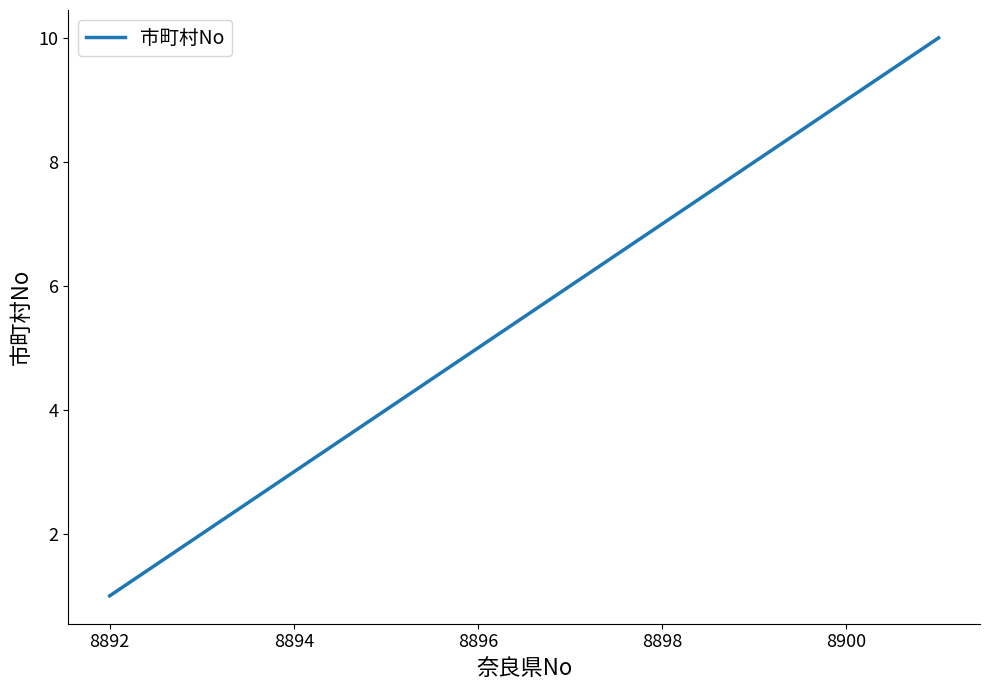

Reading left to right, what are all the values shown in this chart?

1	2	3	4	5	6	7	8	9	10